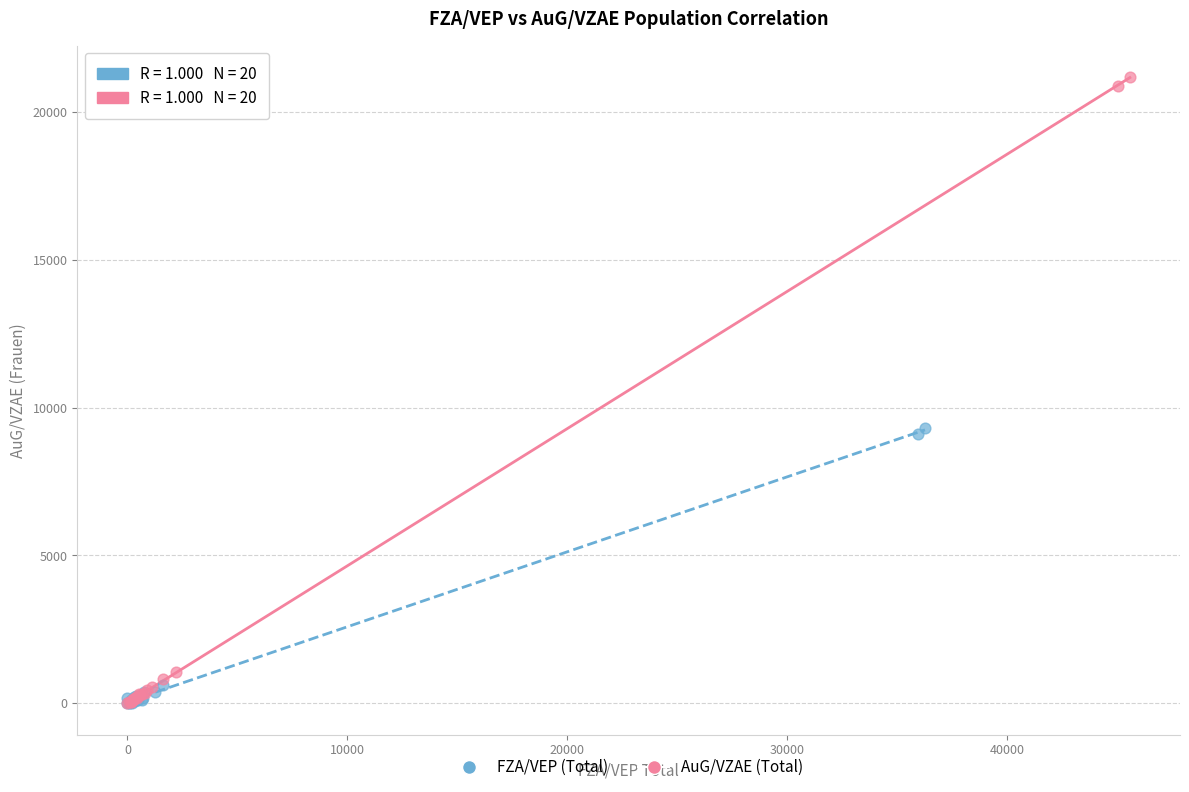

Which series reaches the maximum Y coordinate?

AuG/VZAE (Total)